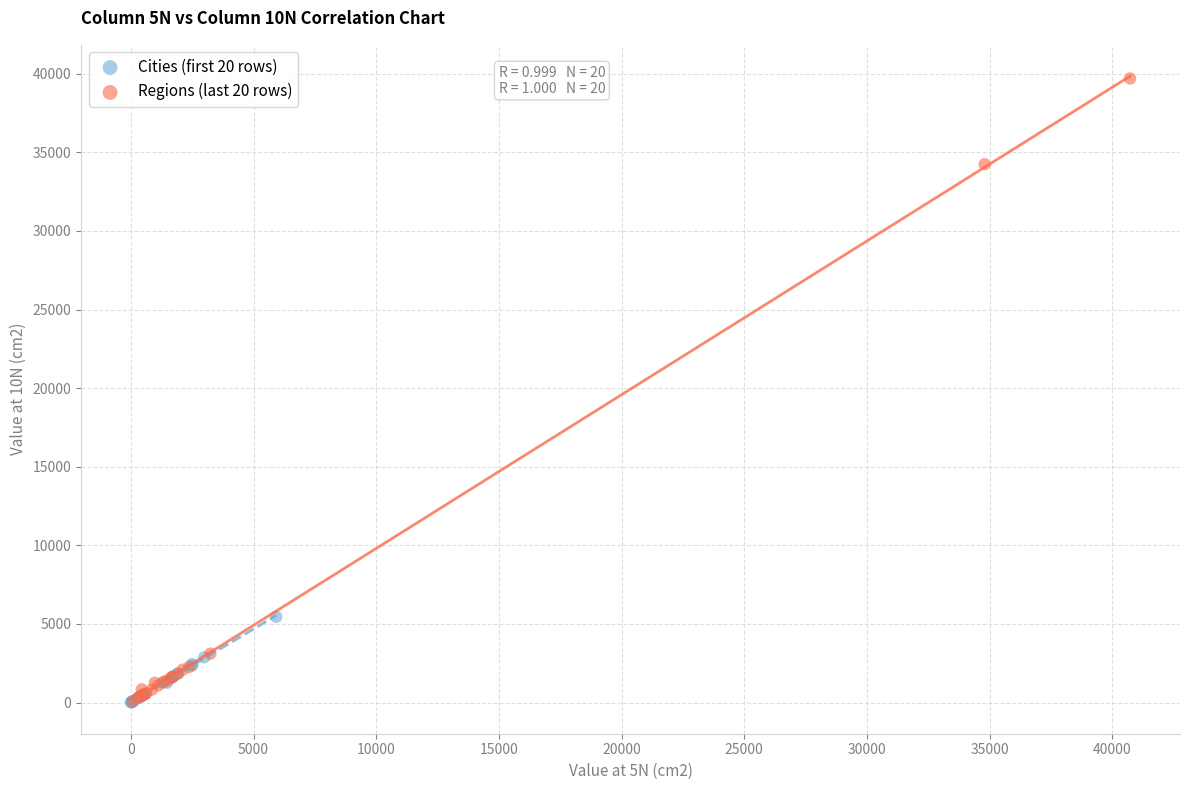

Which series has the largest Y range (max minus min)?

Regions (last 20 rows)